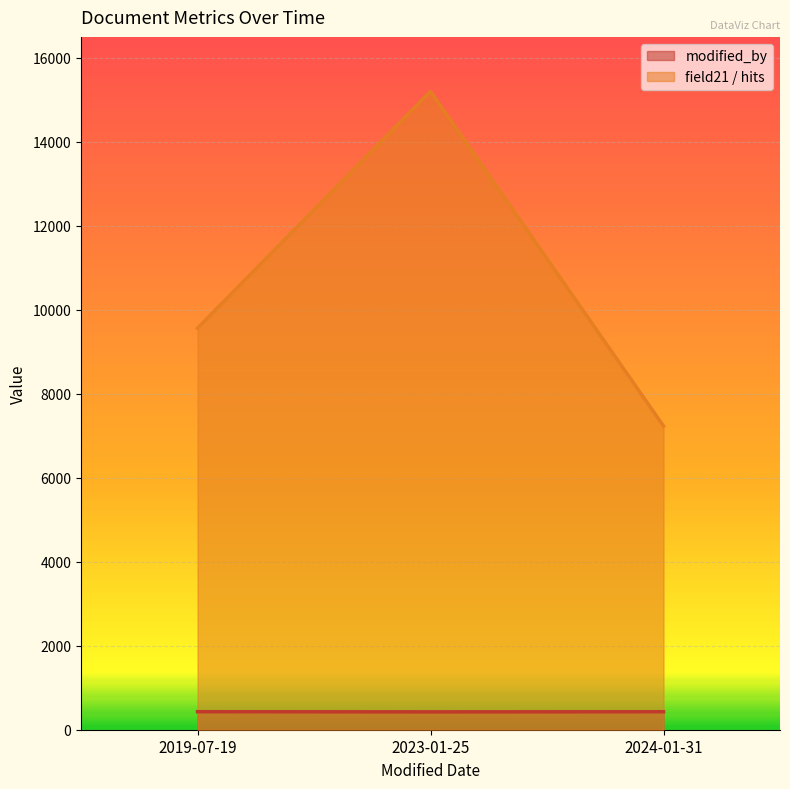

What is the smallest value displayed?

425